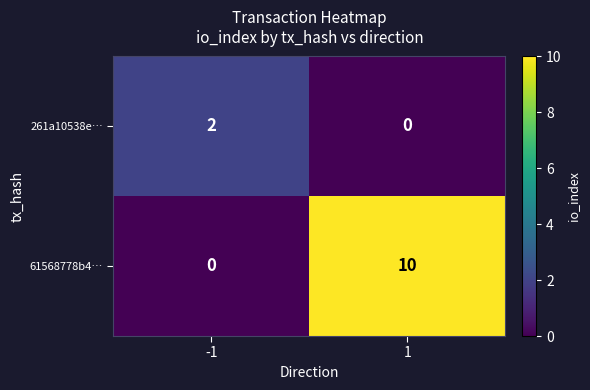

Which series has the widest spread of values?

61568778b4…